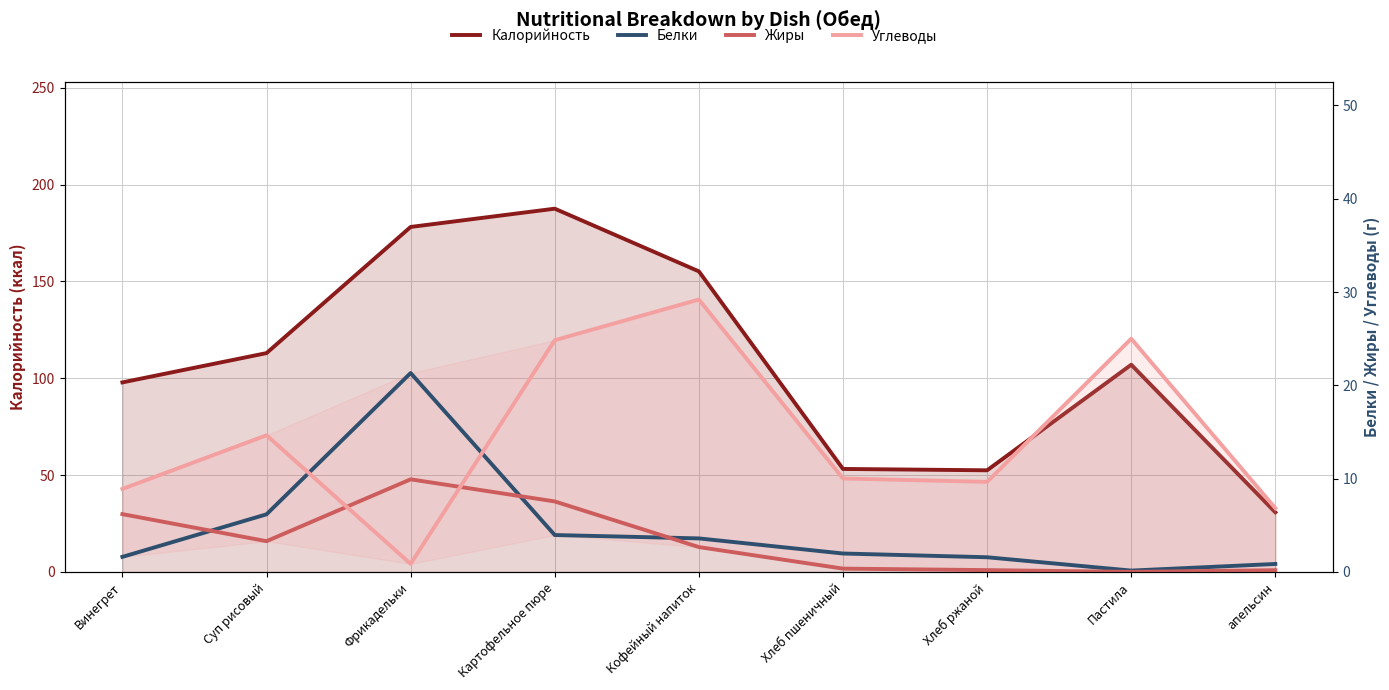

Reading left to right, what are all the values shown in this chart?

Калорийность: 97.9	113.0	178.1	187.6	155.2	53.2	52.5	107.0	30.8
Белки: 1.6	6.2	21.3	4.0	3.6	2.0	1.6	0.1	0.9
Жиры: 6.2	3.3	9.9	7.6	2.7	0.4	0.2	0.0	0.2
Углеводы: 8.9	14.7	0.9	24.8	29.2	10.0	9.7	25.0	6.8